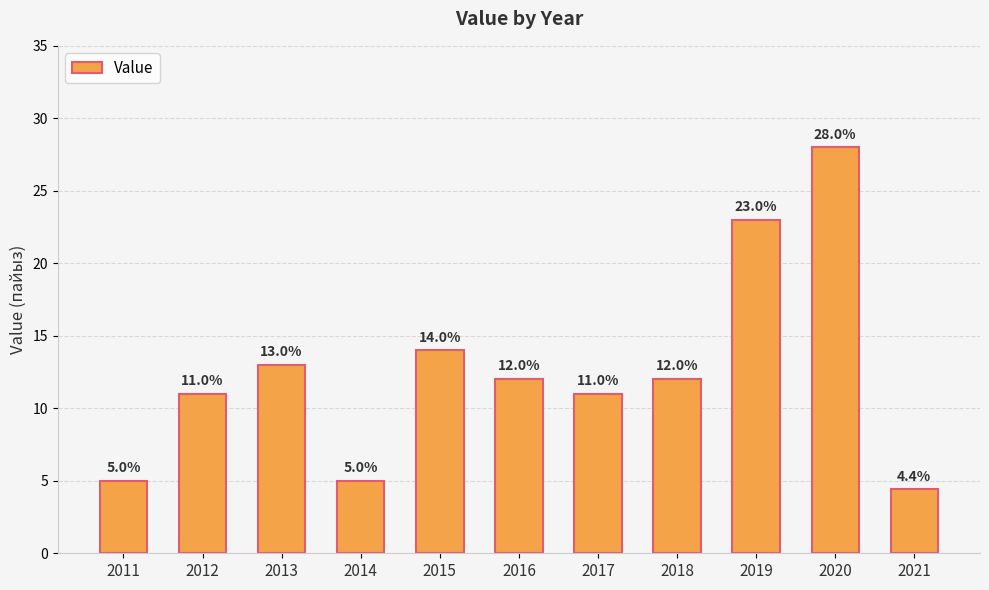

How many data points are less than 12?

5